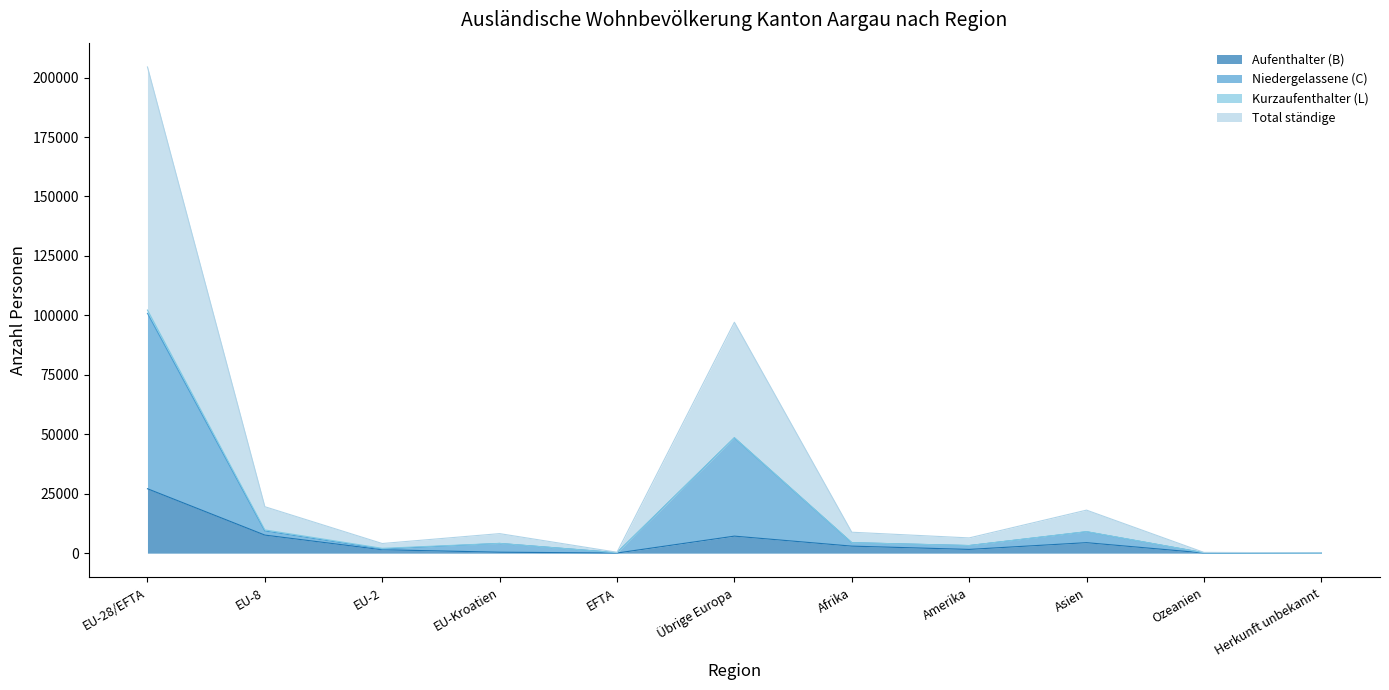

Which series has the largest total across all categories?

Total ständige